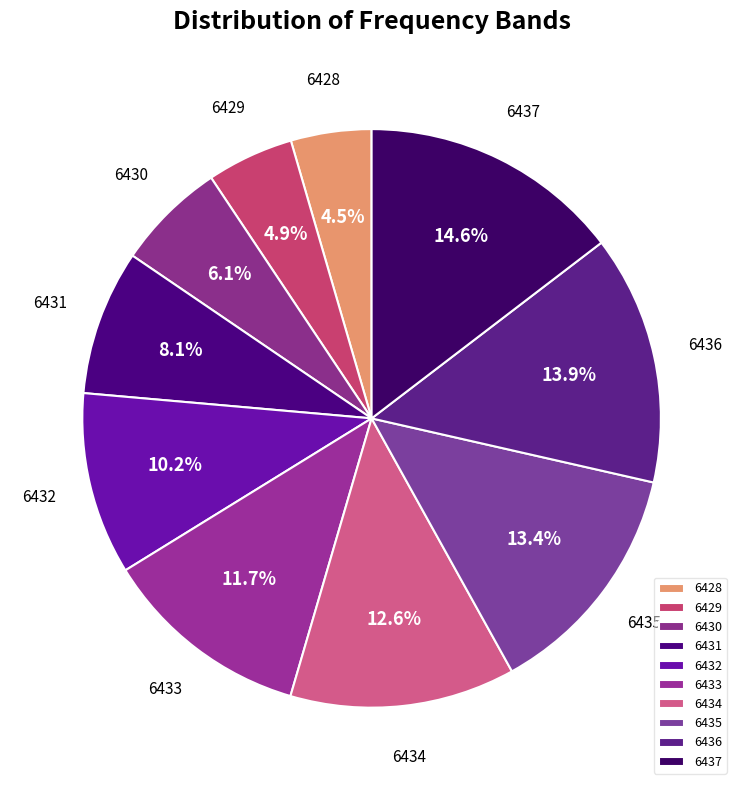

What portion of the pie excludes 6435?

86.6%